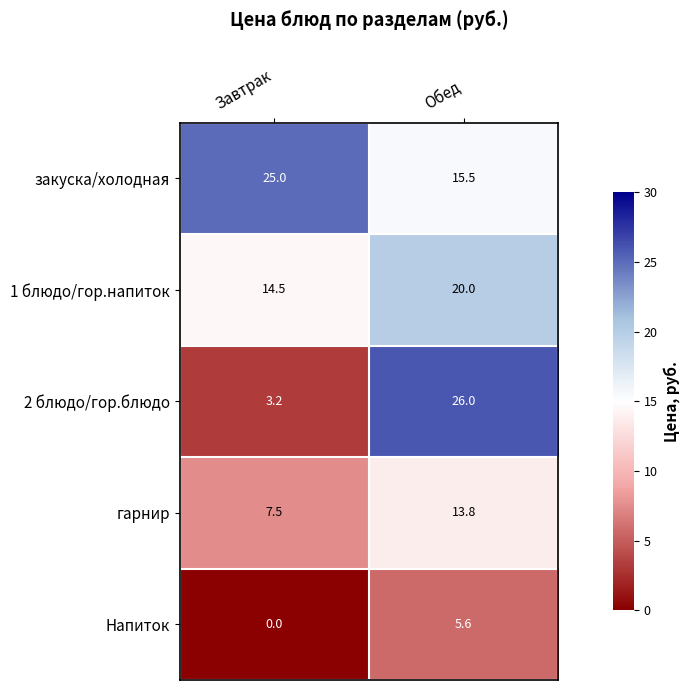

Is it true that гарнир equals 7.5 at Завтрак?

True